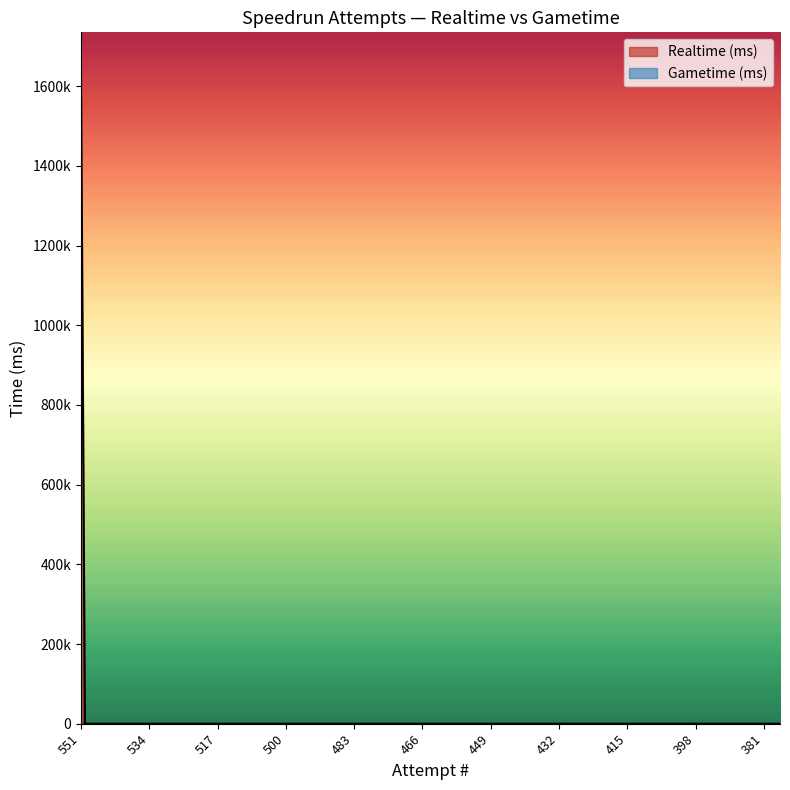

True or false: Realtime (ms) has more than 0 points higher than both neighbors.

False